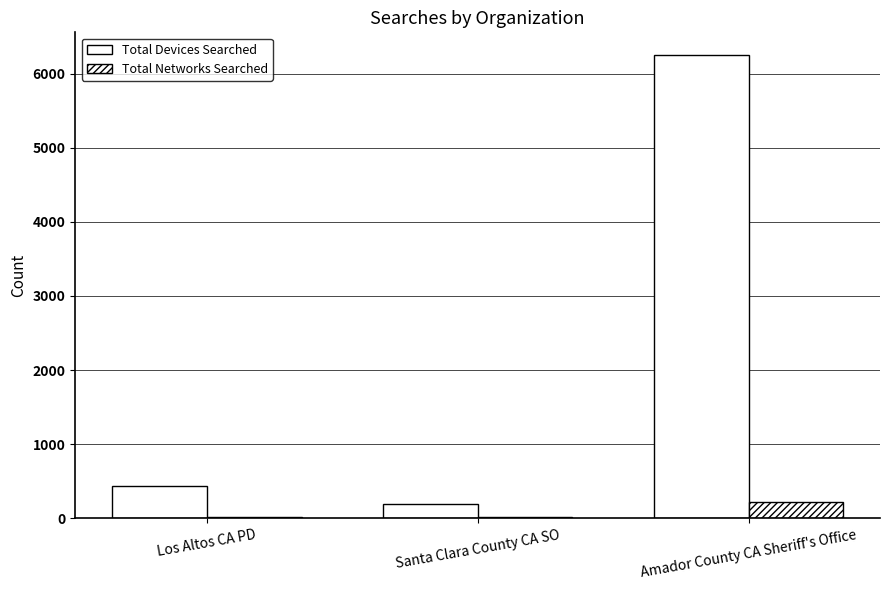

How many distinct data groups are displayed?

2